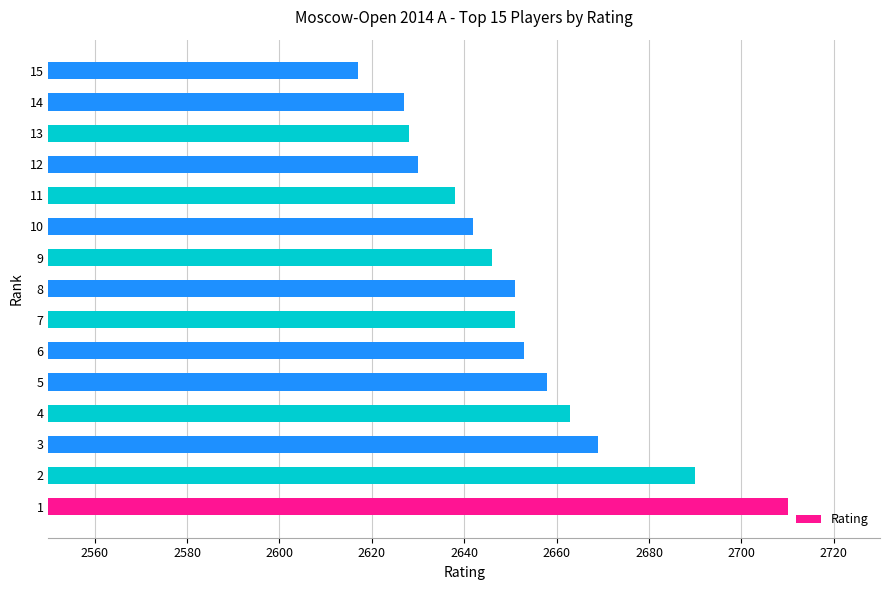

Reading bottom to top, what are all the values shown in this chart?

2710	2690	2669	2663	2658	2653	2651	2651	2646	2642	2638	2630	2628	2627	2617